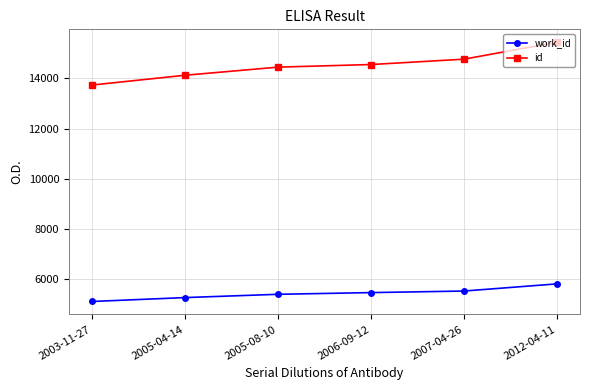

Which series has the widest spread of values?

id